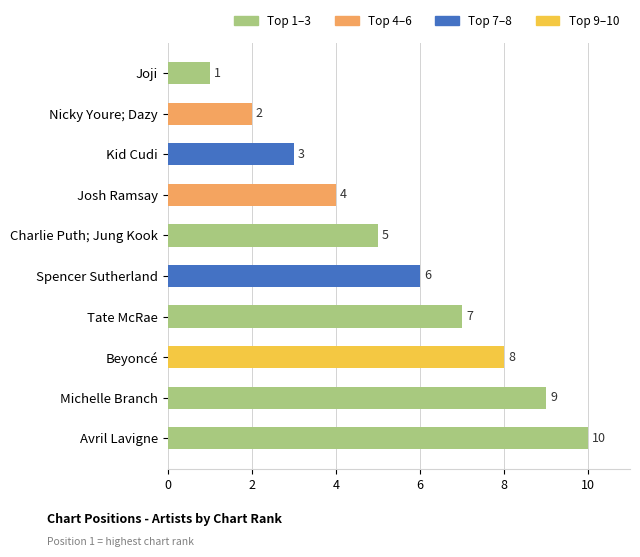

True or false: the data shows 3 at Kid Cudi.

True